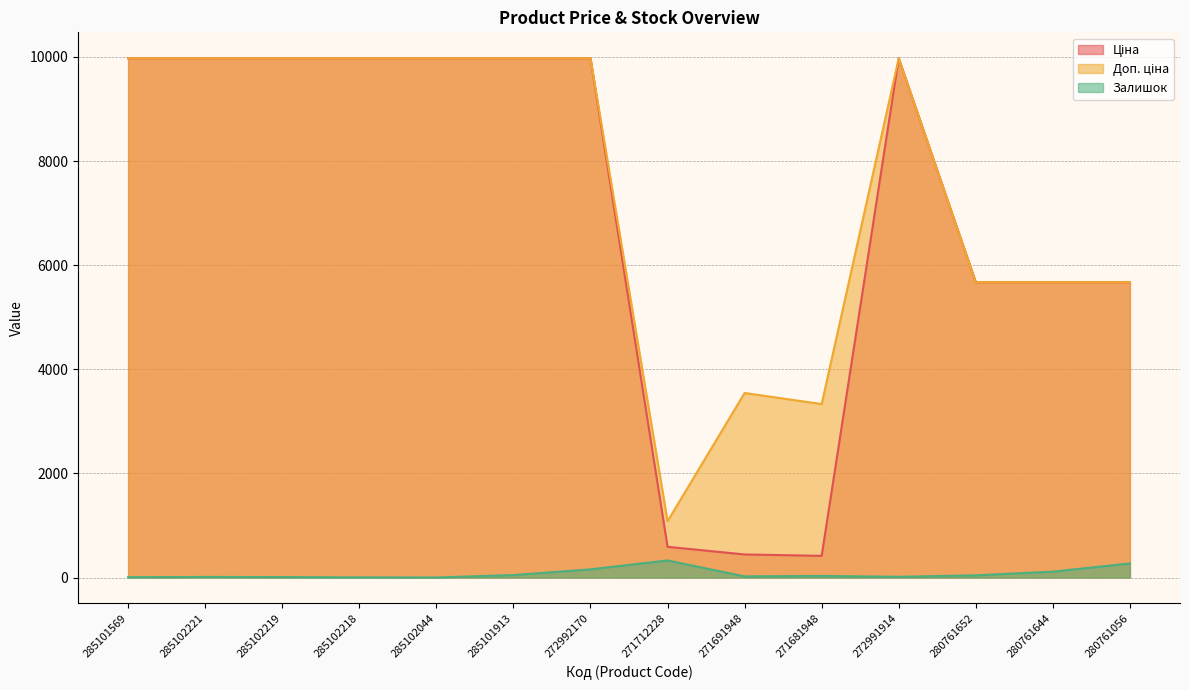

What is the minimum value for Ціна?

416.6